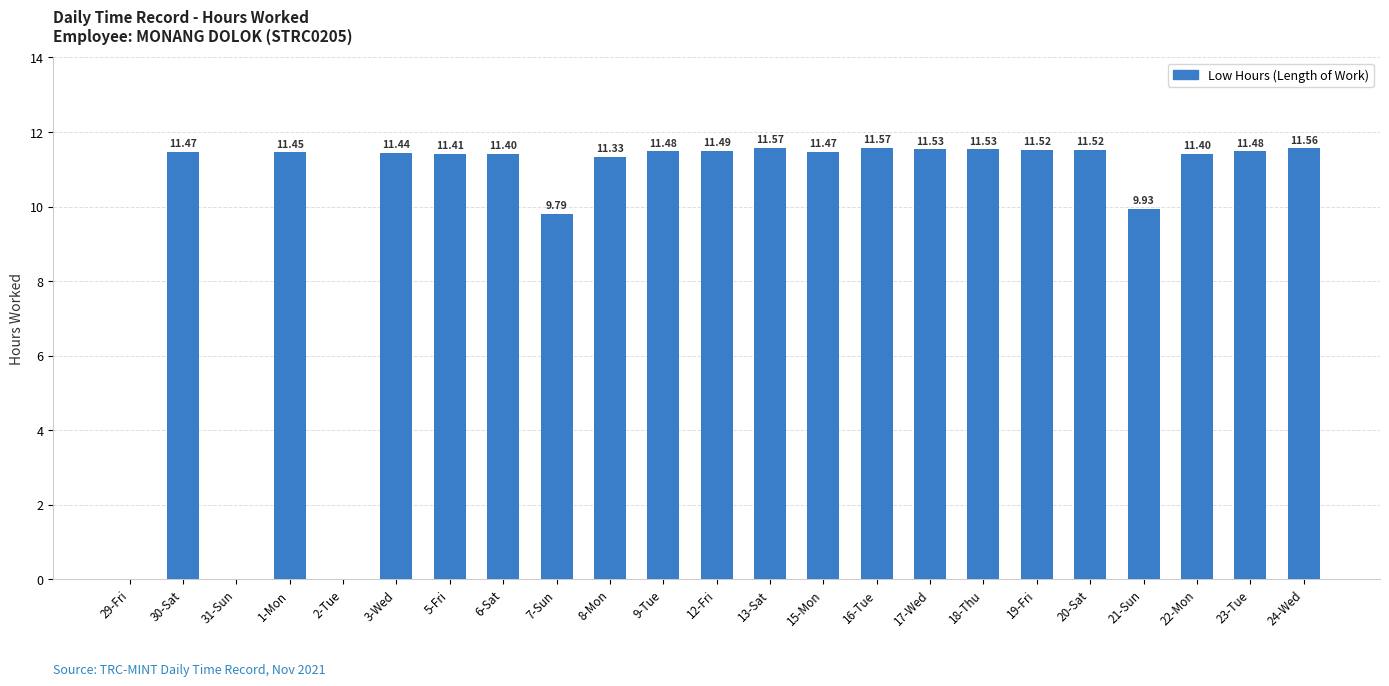

What is the ratio of the value at 19-Fri to the value at 6-Sat?

1.0